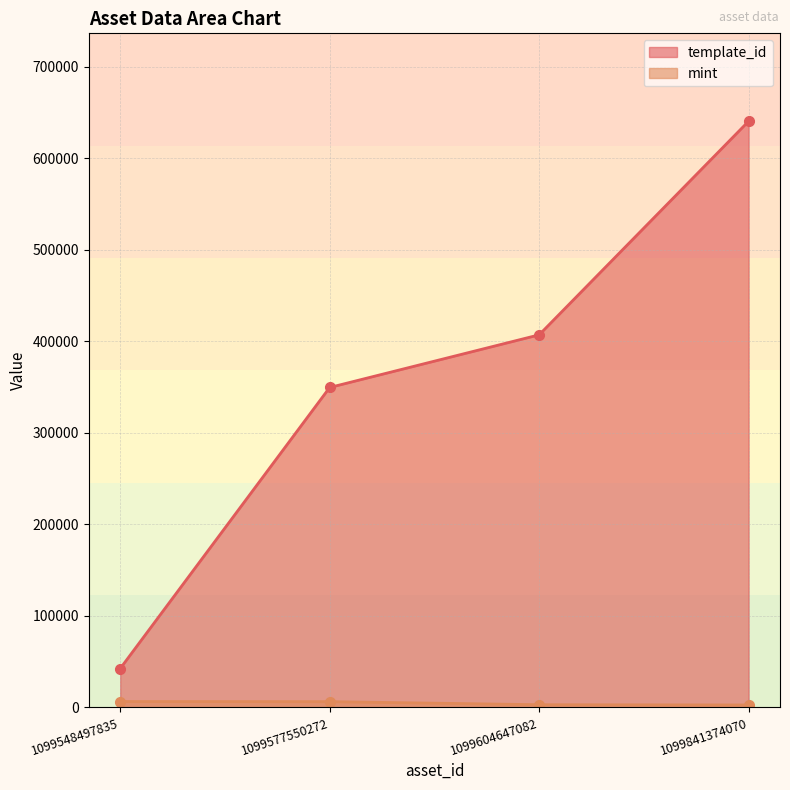

What is the spread (max minus min) of values at 1099548497835?

36068